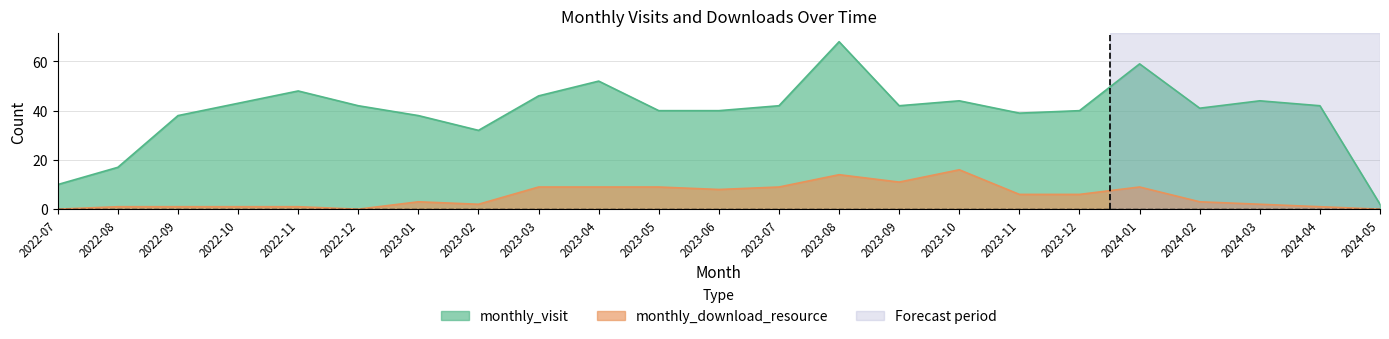

Which label corresponds to the largest value in the chart?

2023-08